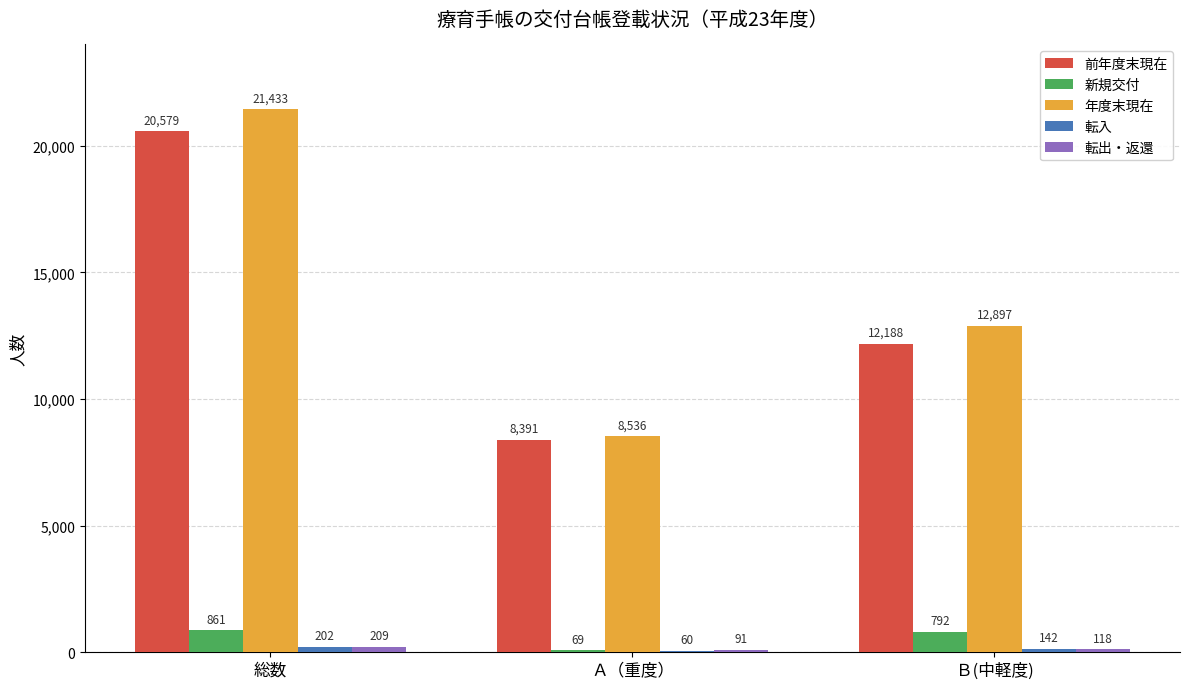

What is the sum of the 前年度末現在 values at Ｂ(中軽度) and Ａ（重度）?

20579